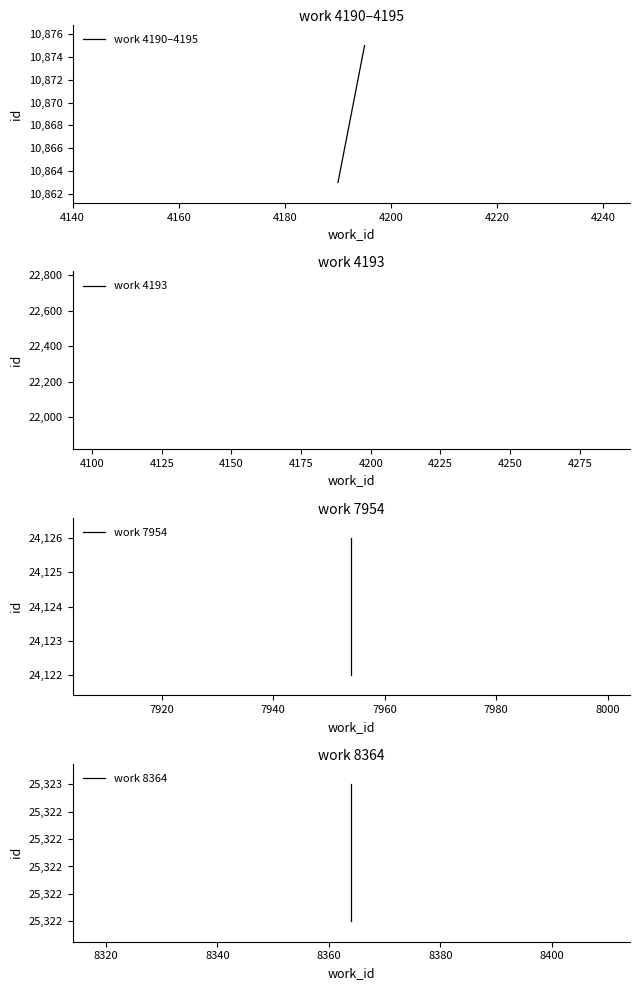

How many categories are shown in the chart?

10